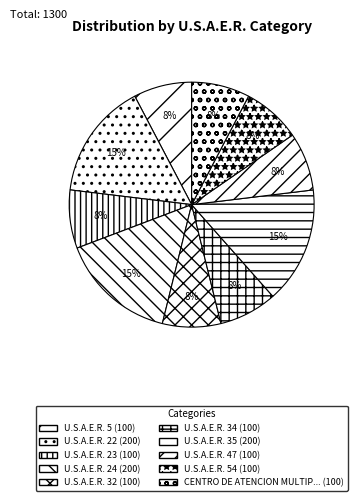

How many segments does this pie chart have?

10